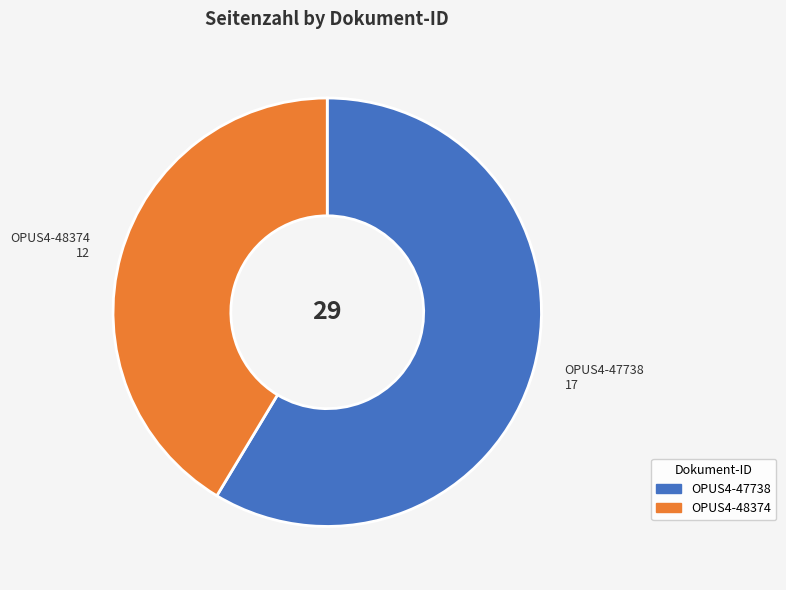

What is the largest slice in the pie chart?

OPUS4-47738